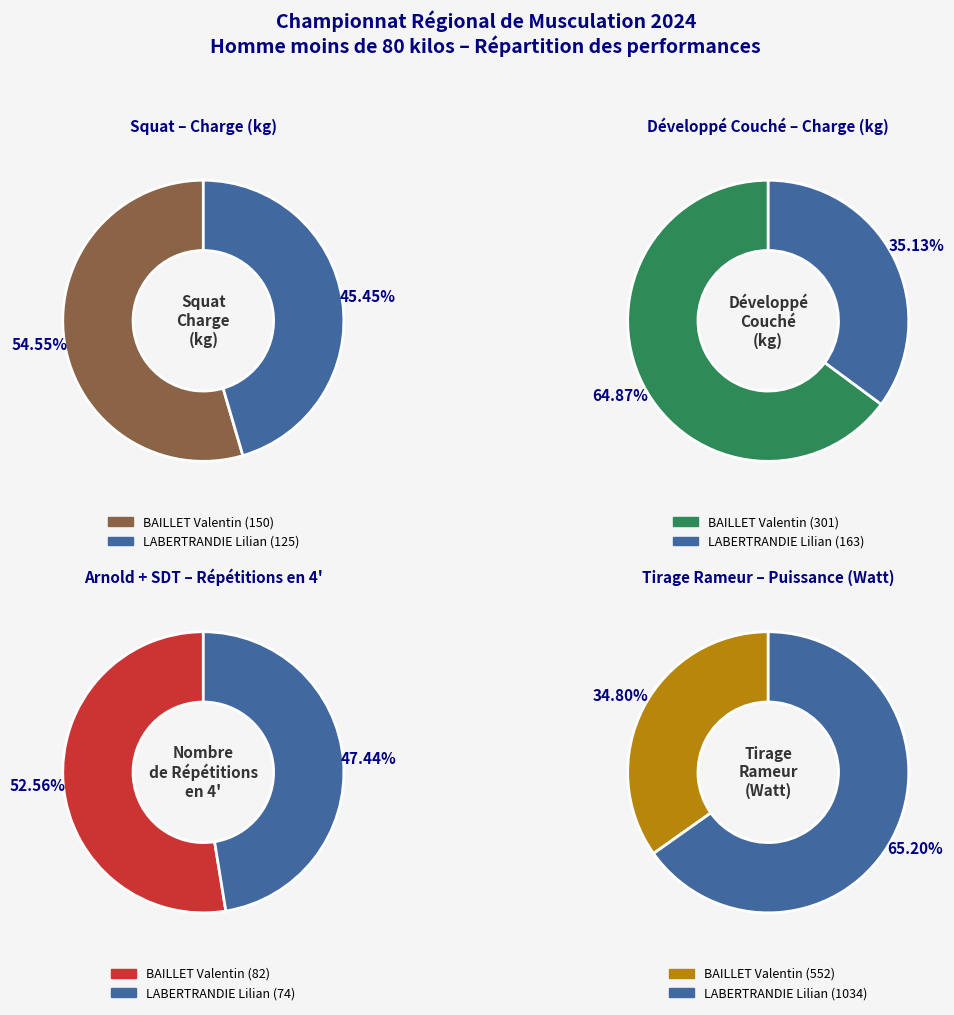

Count the number of slices in the pie.

2